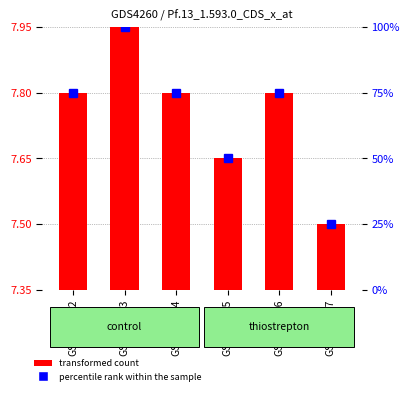

Reading left to right, list all the values displayed in this chart.

75	100	75	50	75	25